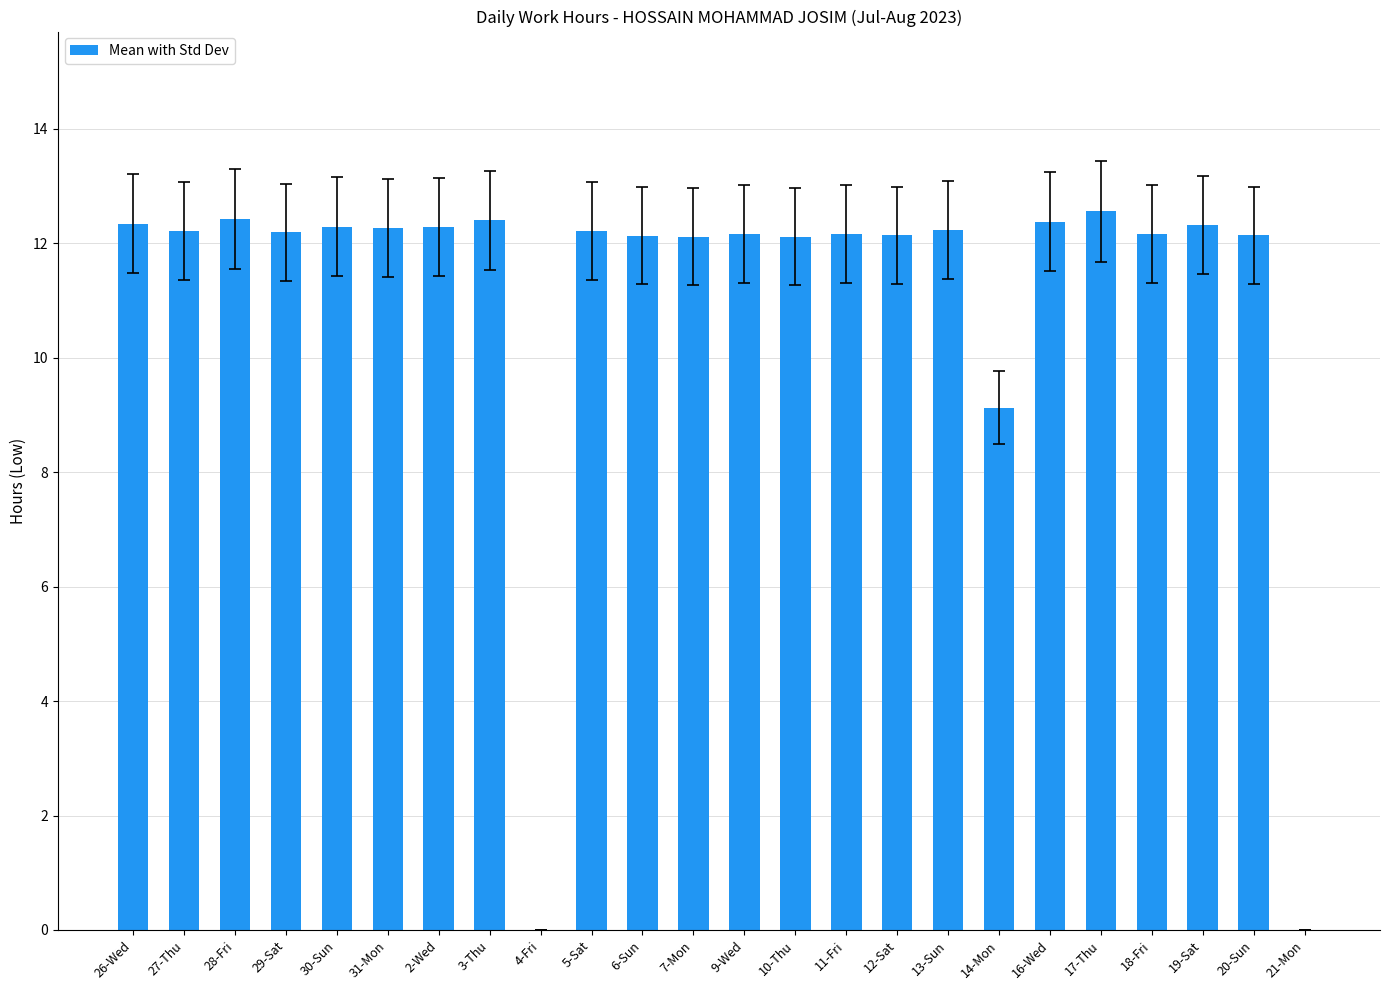

What is the sum of the values at 19-Sat and 30-Sun?

24.6